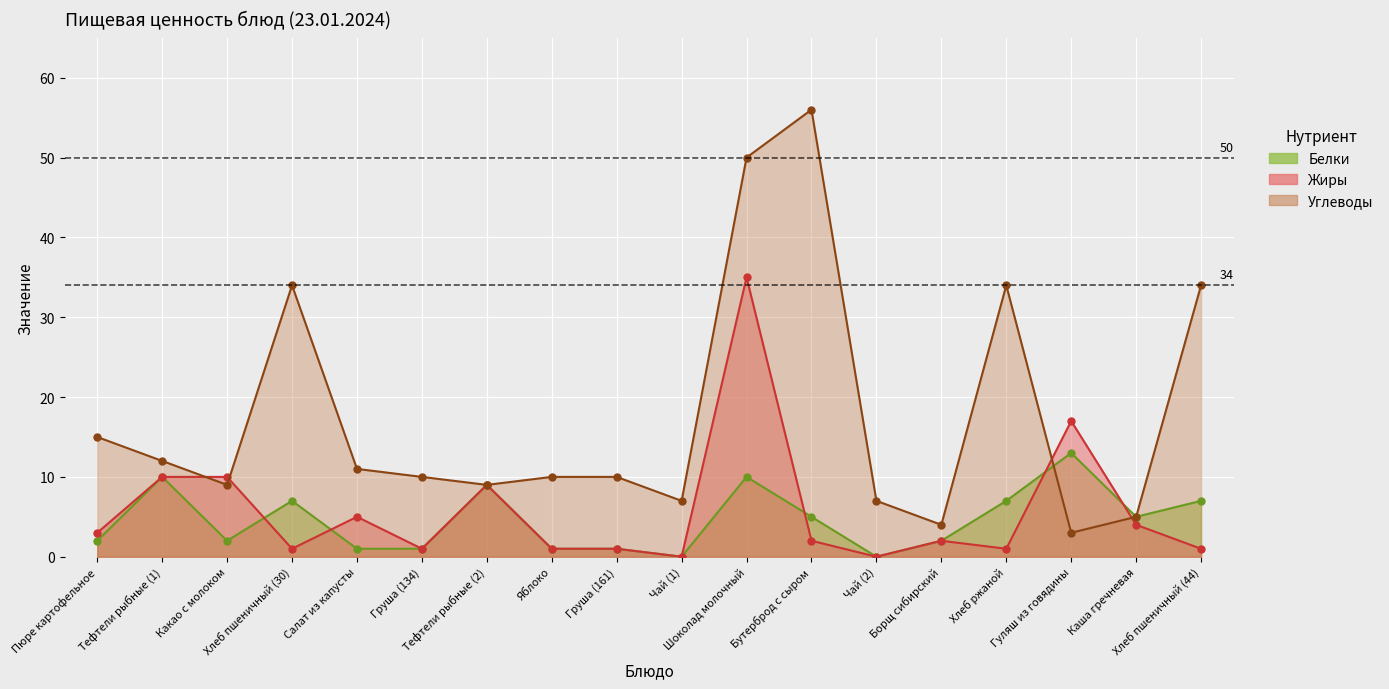

Which category has the lowest value in the Белки (линия) series?

Чай (1)